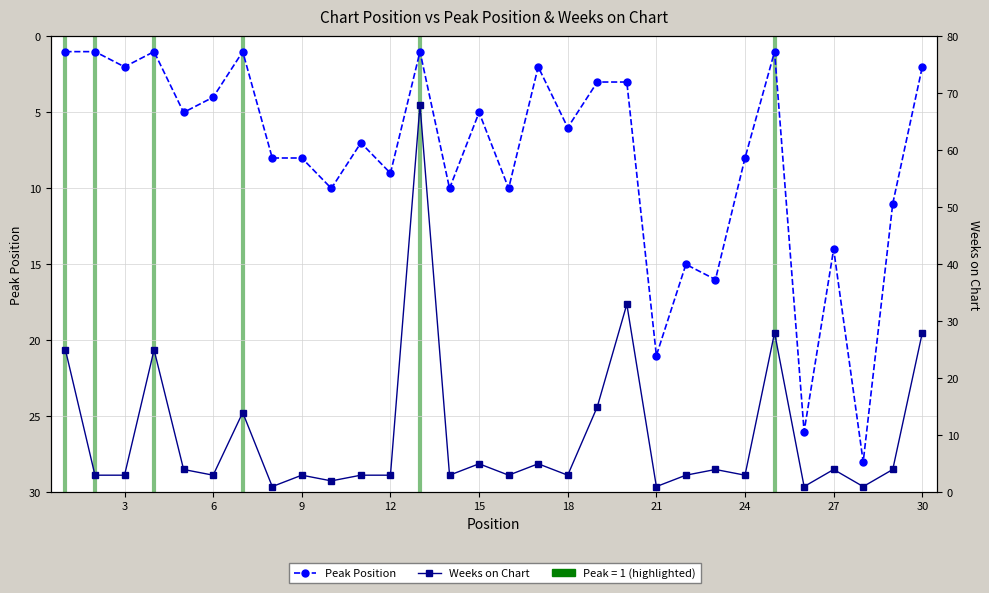

How many lines are shown in the chart?

2